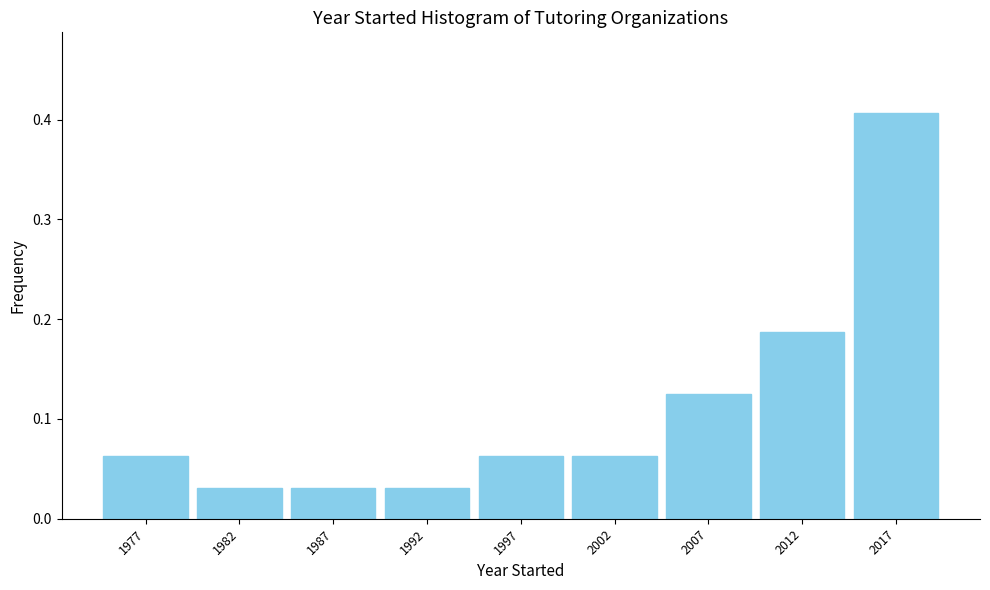

Which label corresponds to the largest value in the chart?

2017